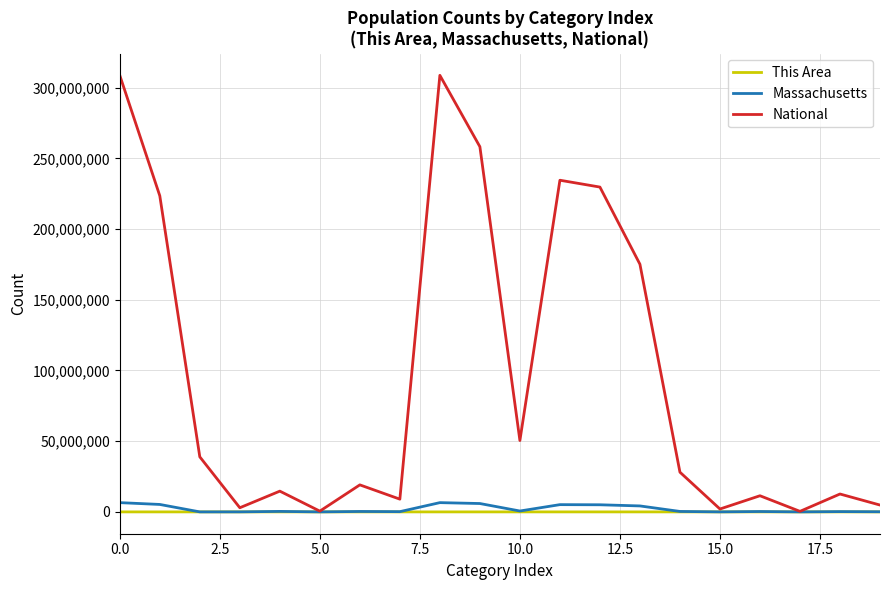

What is the difference between the maximum and minimum values in the This Area series?

8349